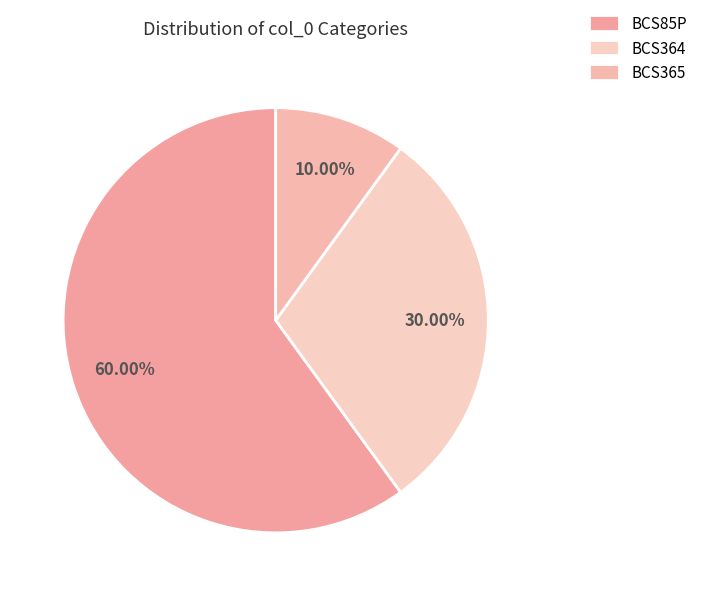

True or false: BCS85P accounts for 46% of the total.

False